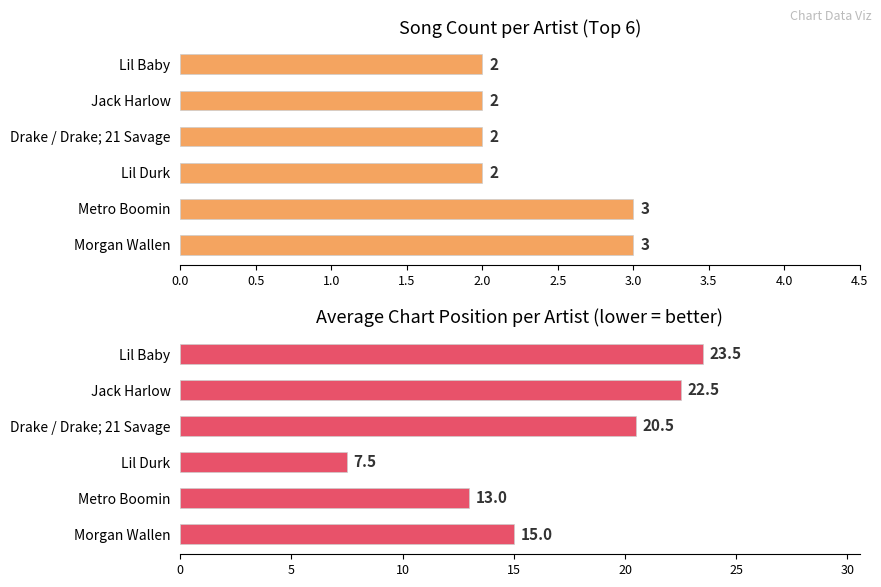

Rank the series by their maximum value, from lowest to highest.

Song Count, Avg Position